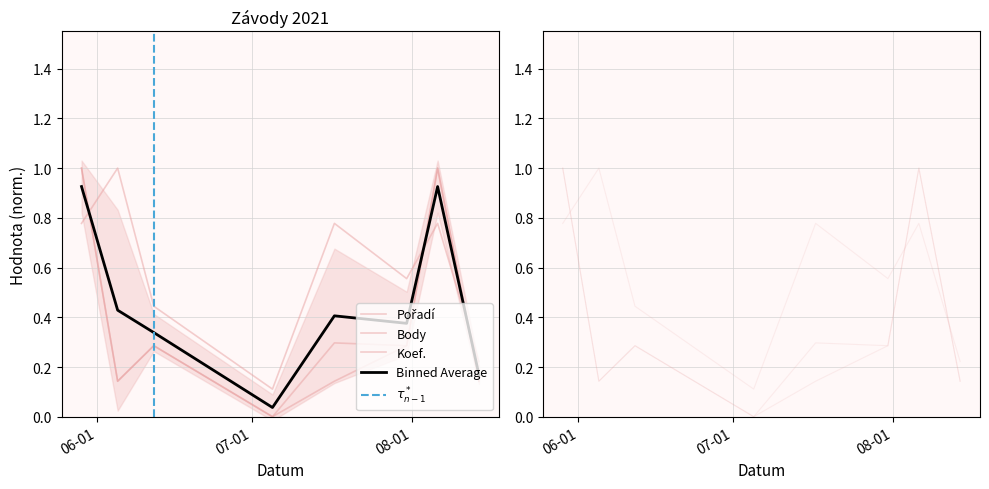

Reading right to left, what are all the values shown in this chart?

Pořadí: 0.2	0.8	0.6	0.8	0.1	0.4	1.0	0.8
Body: 0.1	1.0	0.3	0.3	0.0	0.3	0.1	1.0
Koef.: 0.1	1.0	0.3	0.1	0.0	0.3	0.1	1.0